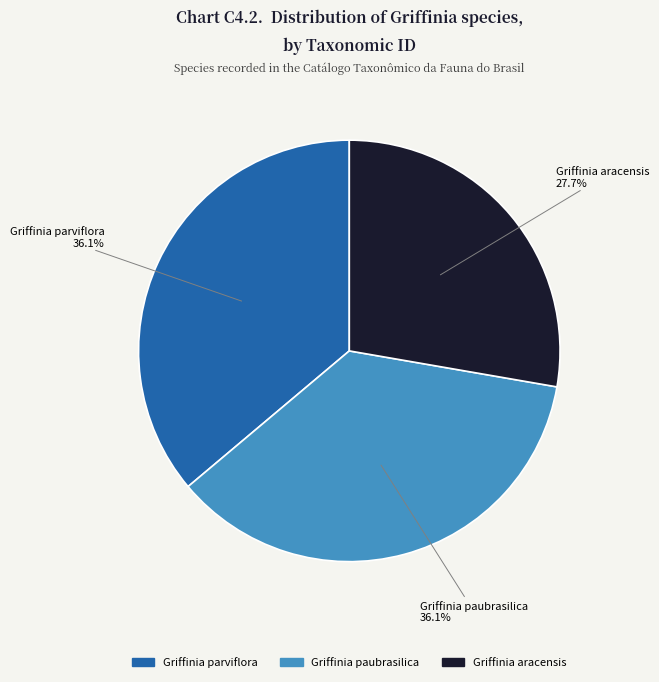

Does Griffinia paubrasilica represent more than half of the total?

No